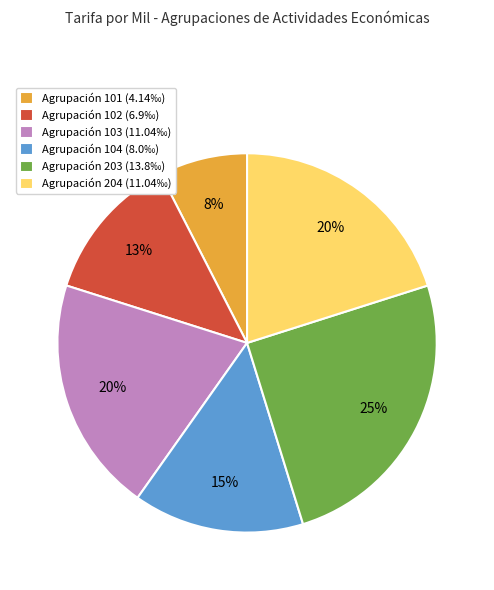

Is it true that Agrupación 101 (4.14‰) is 13% of the pie?

False